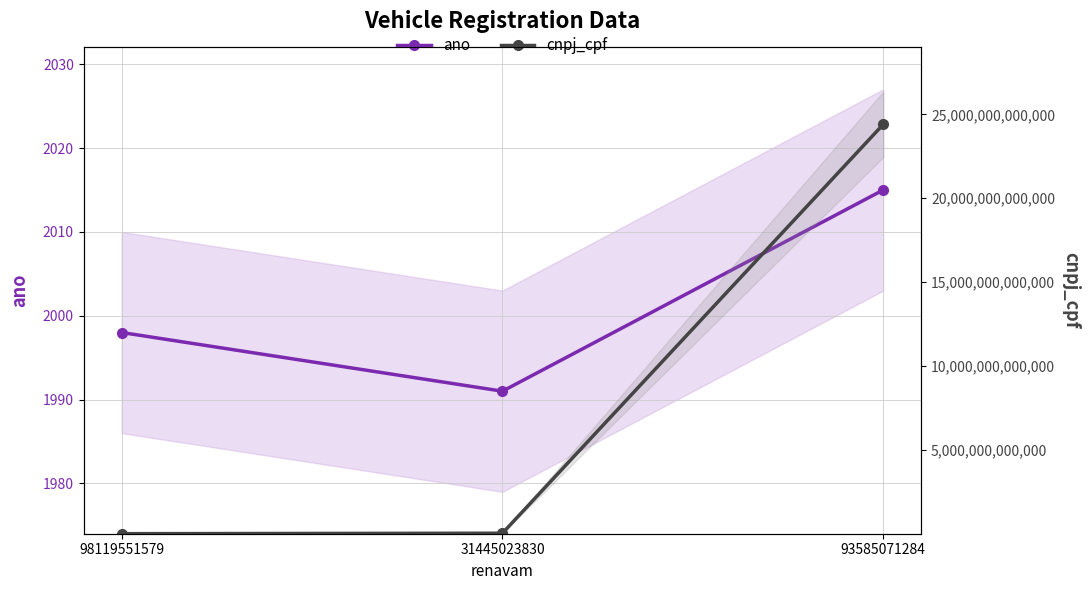

What is the maximum value for ano?

2015